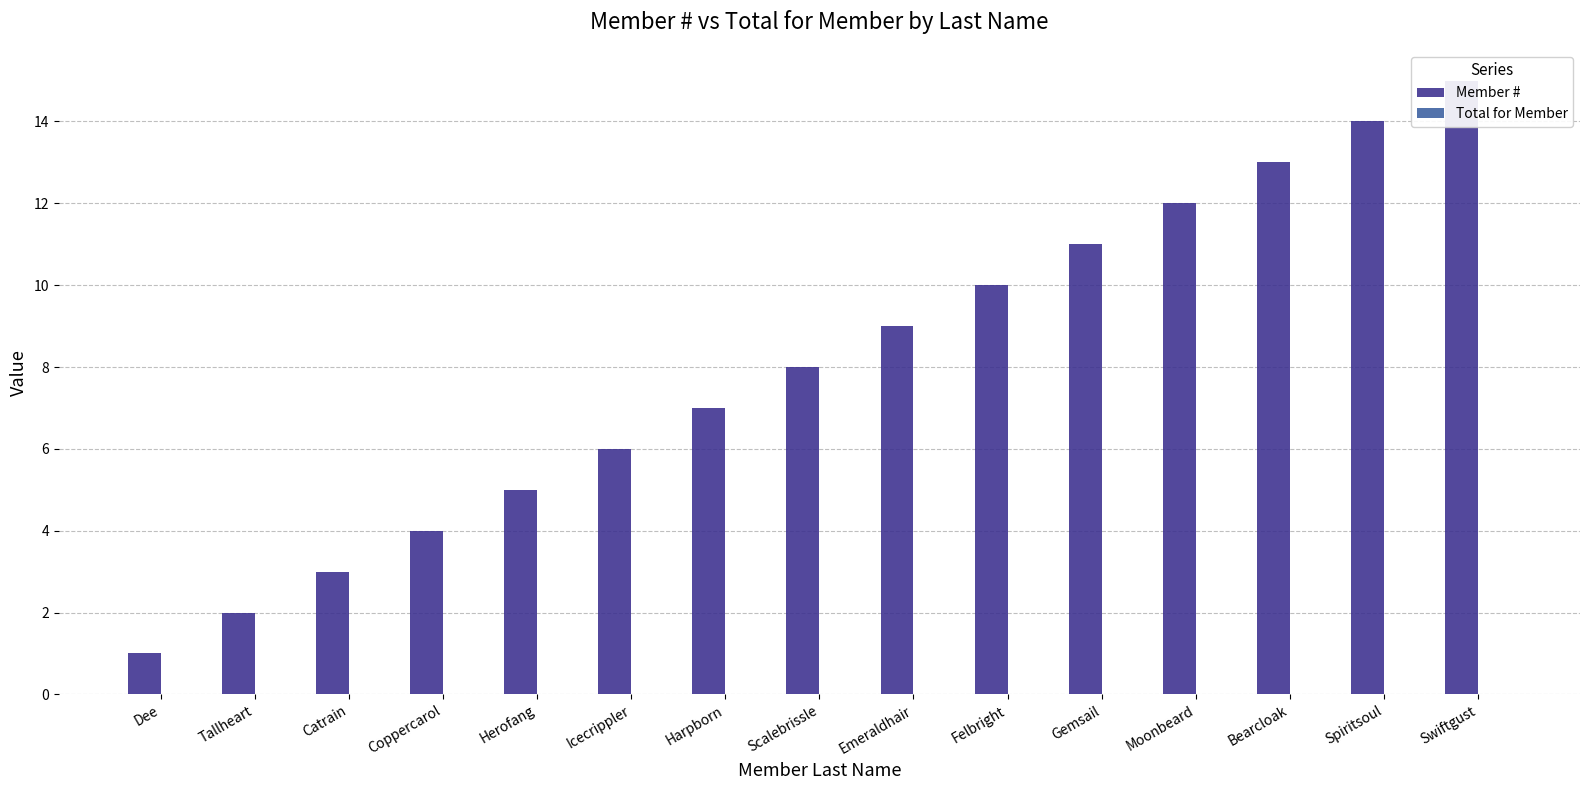

Are the bars grouped side by side (vs. stacked)?

Yes